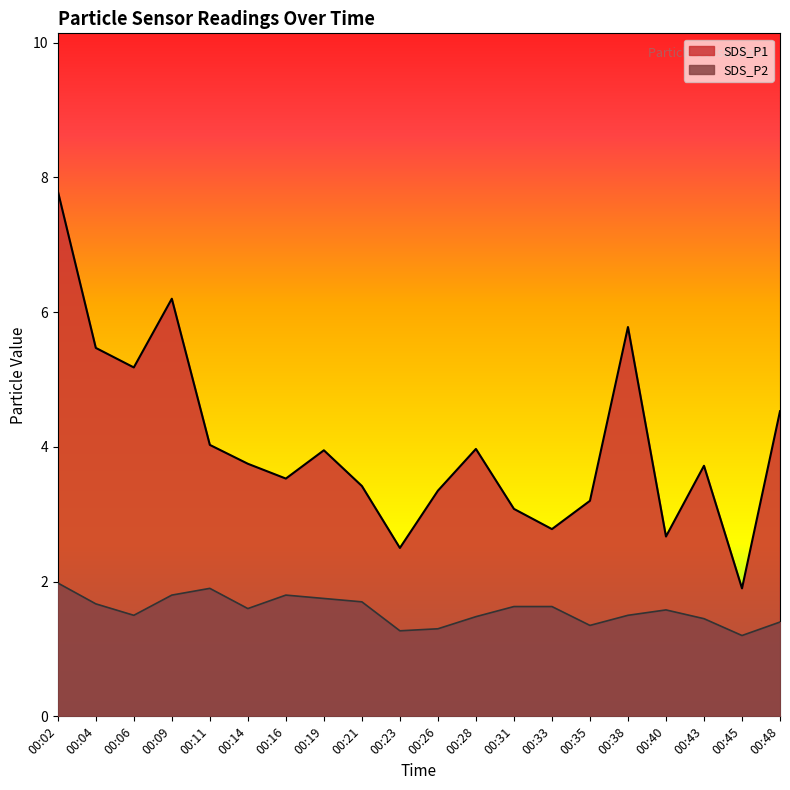

How many interior local valleys does the SDS_P2 series have?

5